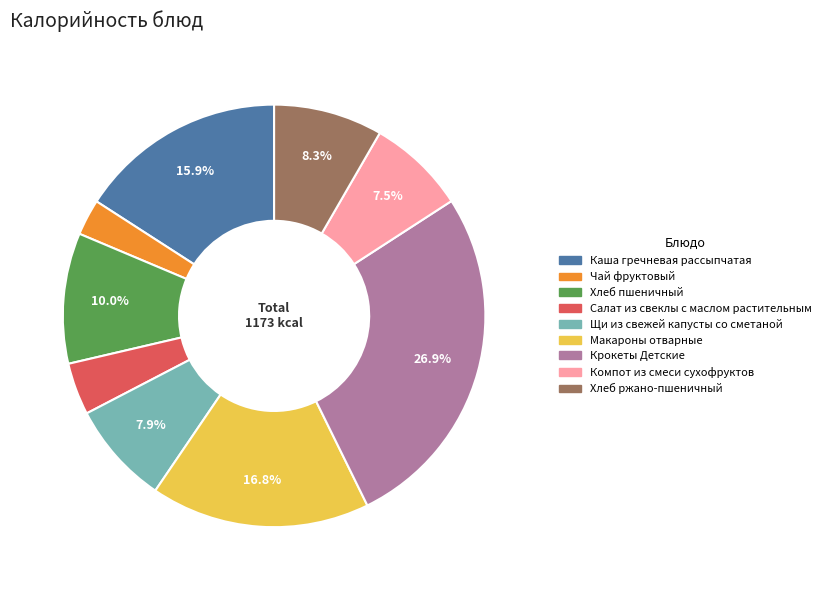

The Щи из свежей капусты со сметаной slice represents 17% of the pie. True or false?

False